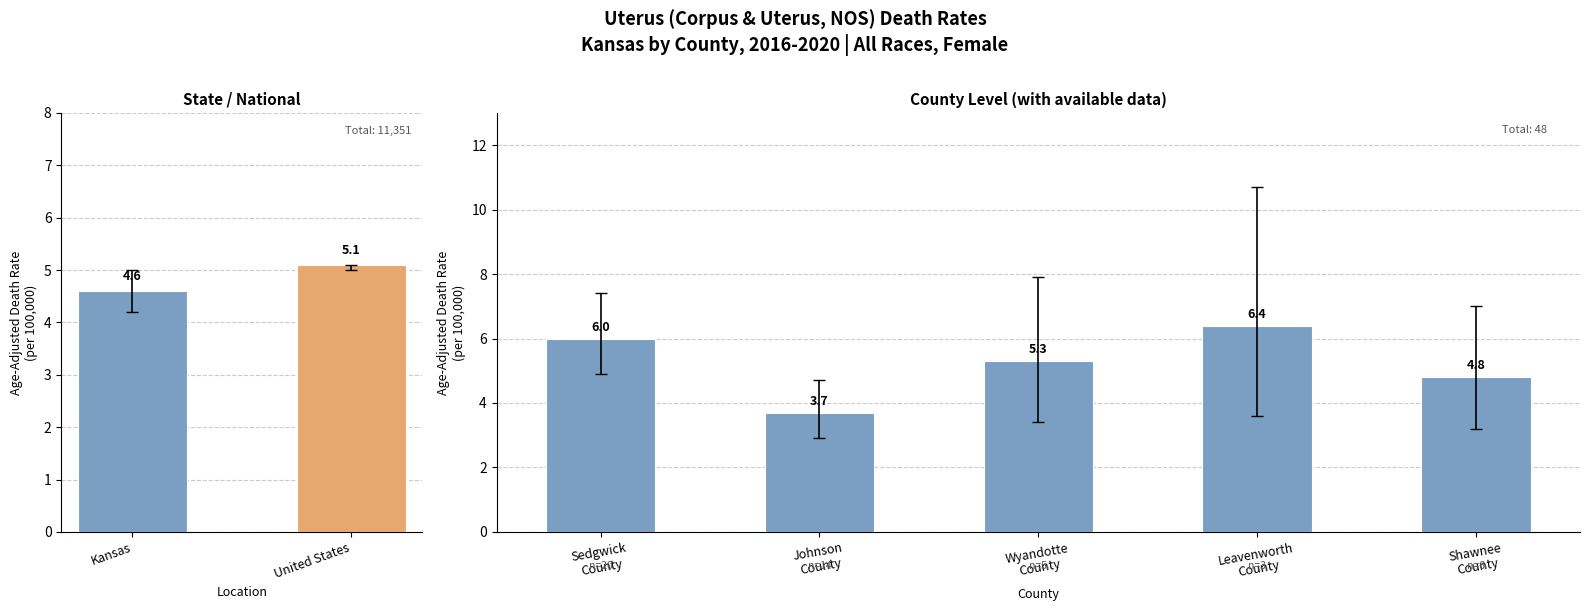

What is the sum of all values?

26.2